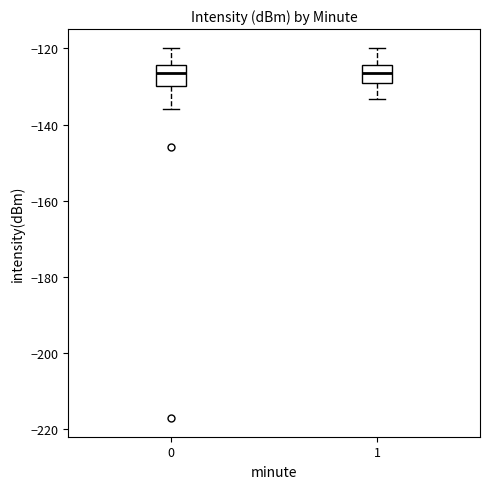

Reading left to right, transcribe this box plot: for each box, give where its median line is, the range the box spans, and where its two whiskers end, as read against the y-axis. The values are not printed on the chart, so give them approximately, as read against the axis.

0: median -126, box -130 to -124, whiskers -136 to -120
1: median -126, box -130 to -124, whiskers -134 to -120